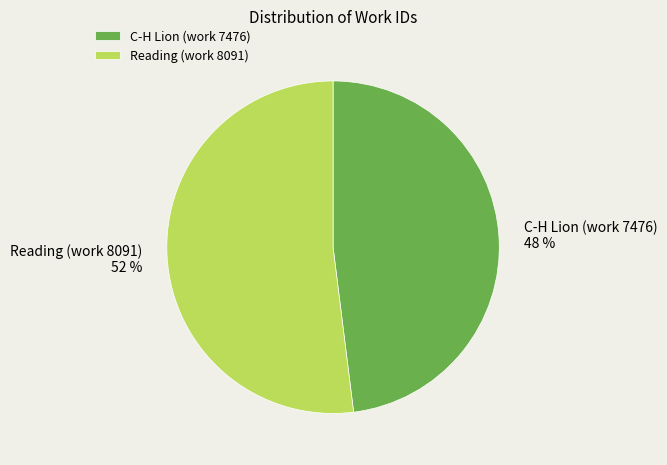

The C-H Lion (work 7476) slice represents 48% of the pie. True or false?

True